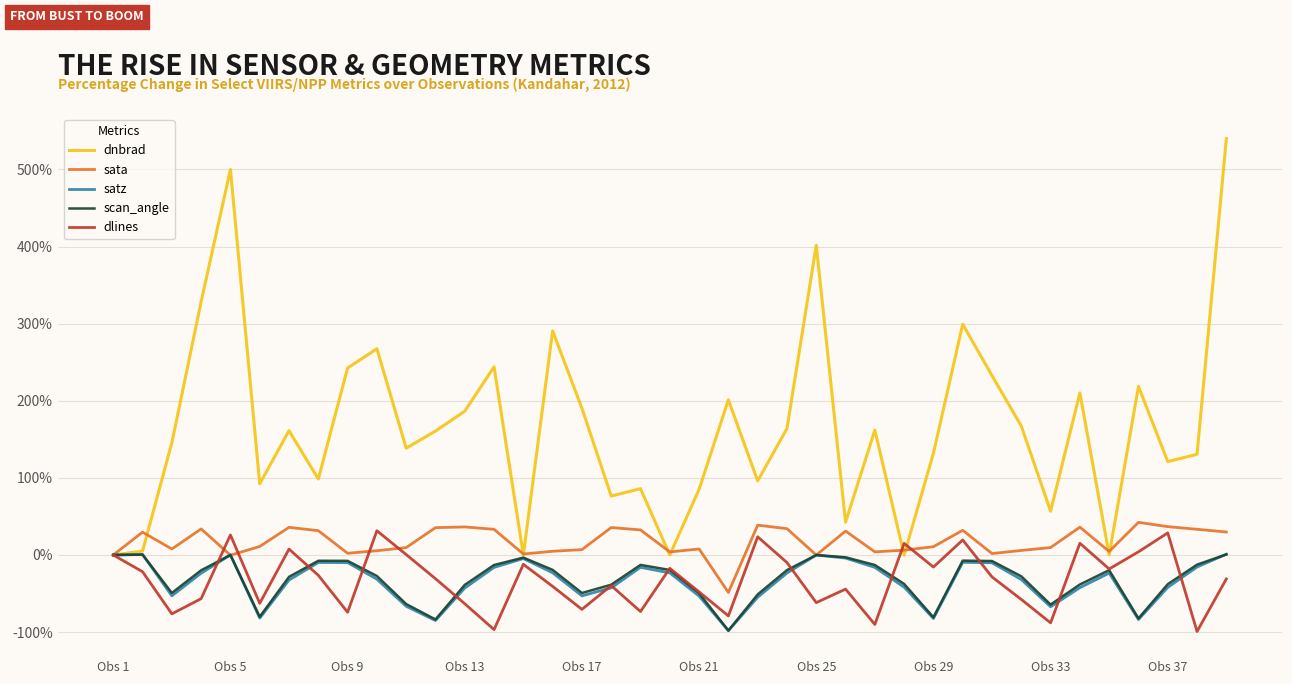

Which series has the largest total across all categories?

dnbrad